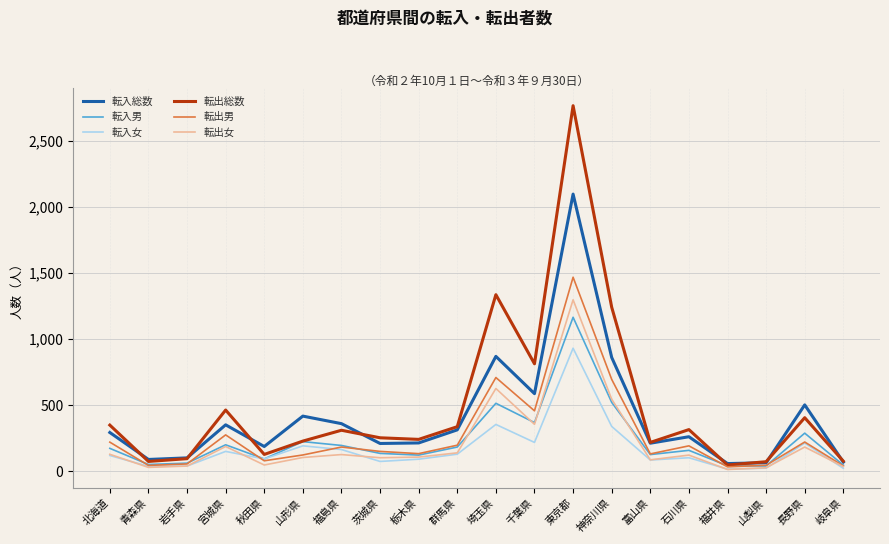

List the series in order of their peak value, highest first.

転出総数, 転入総数, 転出男, 転出女, 転入男, 転入女